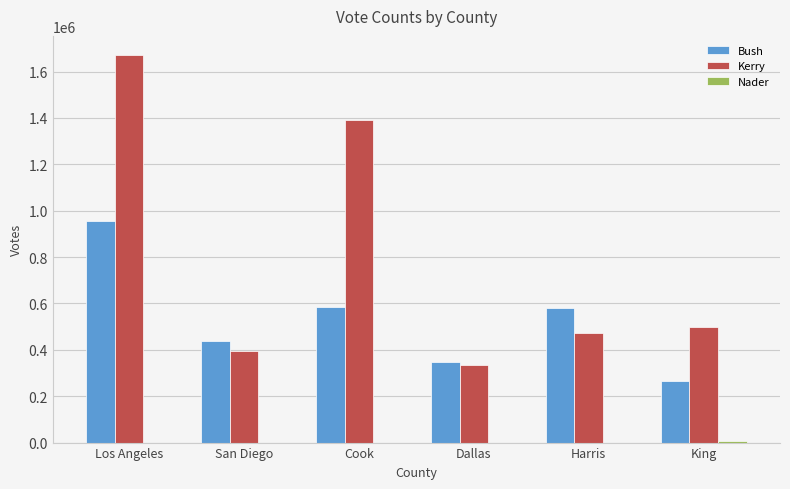

What is the maximum value for Kerry?

1670341